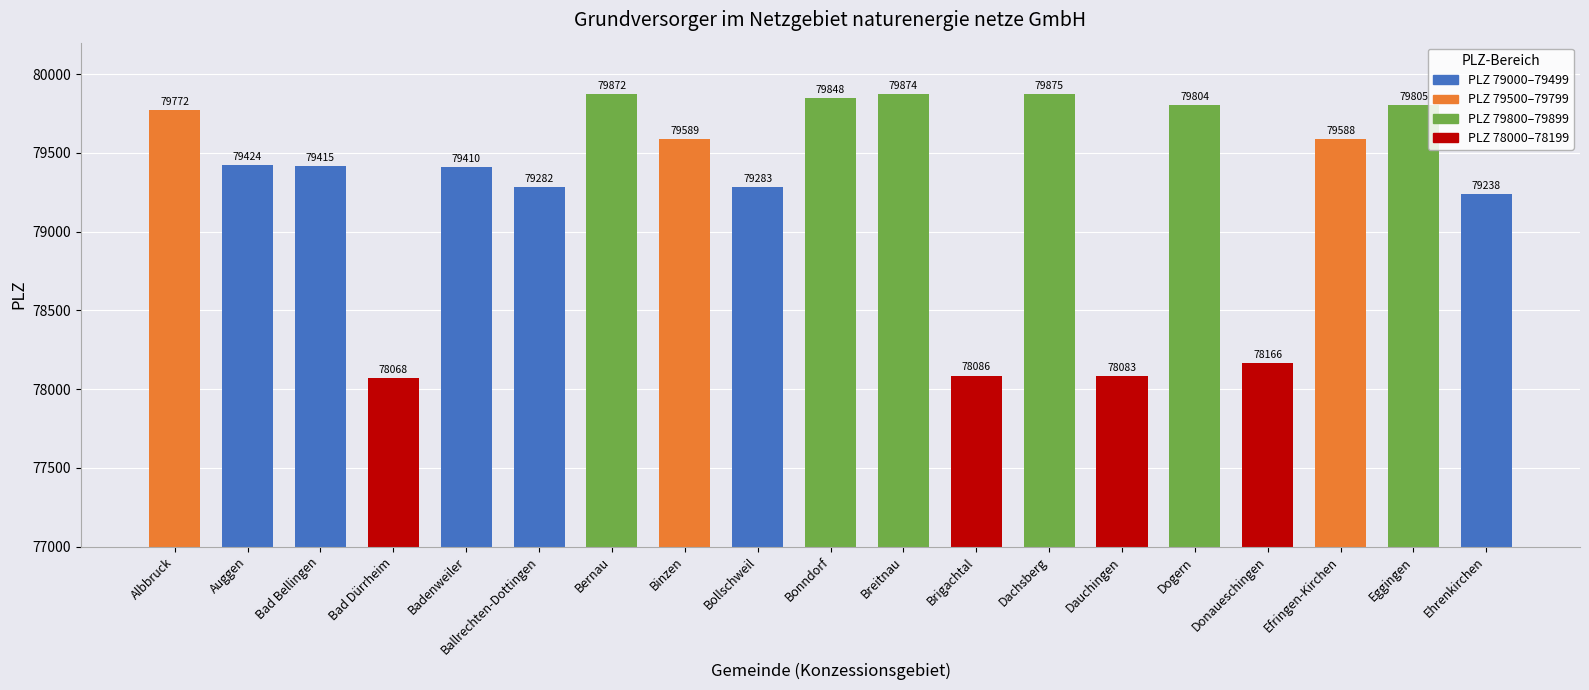

Approximately how many times larger is the value at Bernau compared to Donaueschingen?

1.0